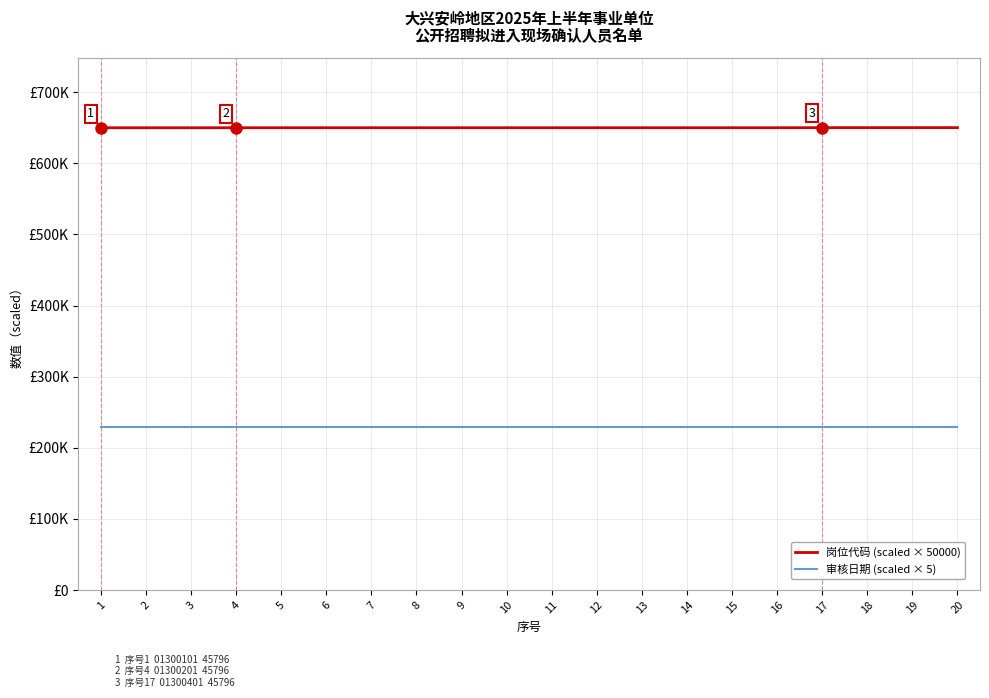

True or false: 岗位代码 (scaled) has a value of 650250.5 at 20.

True